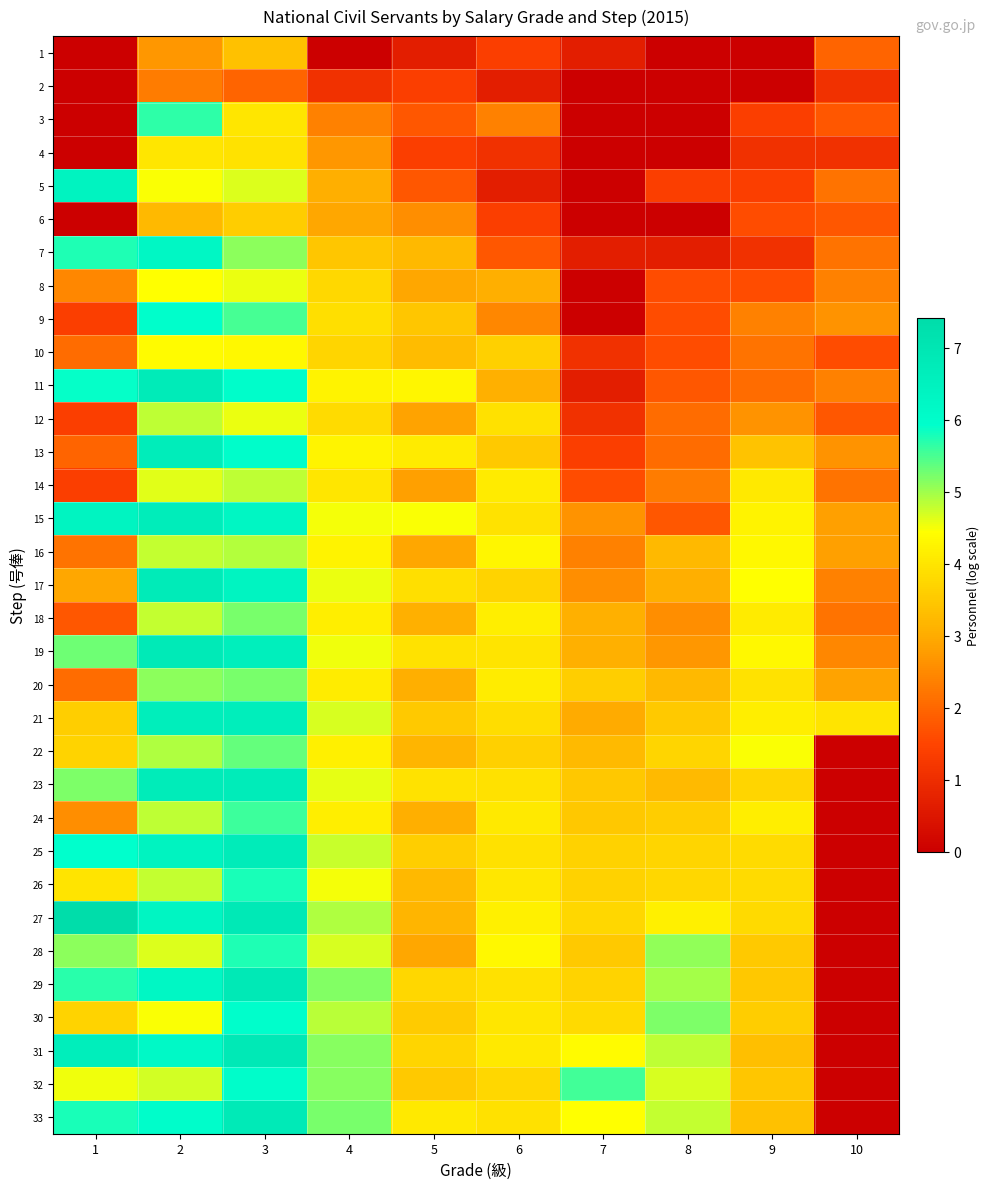

Reading left to right, list all the values displayed in this chart.

1: 1=0.0	2=2.7	3=3.4	4=0.0	5=0.7	6=1.4	7=0.7	8=0.0	9=0.0	10=1.9
2: 1=0.0	2=2.3	3=1.9	4=1.1	5=1.4	6=0.7	7=0.0	8=0.0	9=0.0	10=1.1
3: 1=0.0	2=5.7	3=4.0	4=2.4	5=1.8	6=2.4	7=0.0	8=0.0	9=1.4	10=1.8
4: 1=0.0	2=4.0	3=4.0	4=2.7	5=1.4	6=1.1	7=0.0	8=0.0	9=1.1	10=1.1
5: 1=6.4	2=4.5	3=4.6	4=3.0	5=1.8	6=0.7	7=0.0	8=1.4	9=1.4	10=2.2
6: 1=0.0	2=3.2	3=3.6	4=2.9	5=2.6	6=1.4	7=0.0	8=0.0	9=1.6	10=1.8
7: 1=5.8	2=6.3	3=5.1	4=3.5	5=3.2	6=1.8	7=0.7	8=0.7	9=1.1	10=2.2
8: 1=2.5	2=4.5	3=4.6	4=3.8	5=2.9	6=3.0	7=0.0	8=1.6	9=1.6	10=2.4
9: 1=1.4	2=6.0	3=5.5	4=3.9	5=3.5	6=2.5	7=0.0	8=1.6	9=2.4	10=2.6
10: 1=2.1	2=4.4	3=4.3	4=3.7	5=3.3	6=3.6	7=1.1	8=1.6	9=2.2	10=1.6
11: 1=5.9	2=6.8	3=6.0	4=4.2	5=4.3	6=3.1	7=0.7	8=1.8	9=2.1	10=2.4
12: 1=1.4	2=4.8	3=4.6	4=3.9	5=2.9	6=3.9	7=1.1	8=2.1	9=2.6	10=1.8
13: 1=1.9	2=6.7	3=6.0	4=4.3	5=4.1	6=3.5	7=1.4	8=2.1	9=3.4	10=2.6
14: 1=1.4	2=4.6	3=4.8	4=4.0	5=2.8	6=4.1	7=1.6	8=2.3	9=4.1	10=2.2
15: 1=6.4	2=6.7	3=6.3	4=4.5	5=4.5	6=4.0	7=2.6	8=1.8	9=4.2	10=2.8
16: 1=2.2	2=4.8	3=4.9	4=4.2	5=2.9	6=4.3	7=2.4	8=3.2	9=4.3	10=2.8
17: 1=2.9	2=6.8	3=6.4	4=4.6	5=3.9	6=3.7	7=2.6	8=3.0	9=4.5	10=2.4
18: 1=1.8	2=4.8	3=5.2	4=4.1	5=3.1	6=4.1	7=3.1	8=2.6	9=4.1	10=2.2
19: 1=5.3	2=6.8	3=6.6	4=4.5	5=4.0	6=4.0	7=3.1	8=2.7	9=4.3	10=2.5
20: 1=2.1	2=5.1	3=5.2	4=4.1	5=3.0	6=4.1	7=3.6	8=3.2	9=4.0	10=2.9
21: 1=3.6	2=6.7	3=6.7	4=4.7	5=3.5	6=3.9	7=3.0	8=3.5	9=4.2	10=4.0
22: 1=3.7	2=4.9	3=5.4	4=4.2	5=3.2	6=3.6	7=3.3	8=3.7	9=4.5	10=0.0
23: 1=5.2	2=6.7	3=6.7	4=4.6	5=4.0	6=3.9	7=3.5	8=3.3	9=3.7	10=0.0
24: 1=2.6	2=4.8	3=5.6	4=4.1	5=3.0	6=4.1	7=3.5	8=3.6	9=4.2	10=0.0
25: 1=5.9	2=6.4	3=6.7	4=4.8	5=3.6	6=3.9	7=3.7	8=3.7	9=3.9	10=0.0
26: 1=4.0	2=4.8	3=5.8	4=4.5	5=3.2	6=4.0	7=3.7	8=3.7	9=3.8	10=0.0
27: 1=7.4	2=6.4	3=6.9	4=4.9	5=3.2	6=4.2	7=3.8	8=4.2	9=3.8	10=0.0
28: 1=5.1	2=4.6	3=5.7	4=4.7	5=2.9	6=4.3	7=3.5	8=5.1	9=3.5	10=0.0
29: 1=5.7	2=6.2	3=6.9	4=5.2	5=3.8	6=3.9	7=3.7	8=5.0	9=3.5	10=0.0
30: 1=3.7	2=4.5	3=5.9	4=4.8	5=3.6	6=4.0	7=3.8	8=5.2	9=3.6	10=0.0
31: 1=6.6	2=6.1	3=6.8	4=5.2	5=3.7	6=4.1	7=4.4	8=4.8	9=3.3	10=0.0
32: 1=4.5	2=4.7	3=6.0	4=5.1	5=3.5	6=3.7	7=5.5	8=4.7	9=3.5	10=0.0
33: 1=5.8	2=6.0	3=6.8	4=5.2	5=4.1	6=3.9	7=4.5	8=4.8	9=3.4	10=0.0